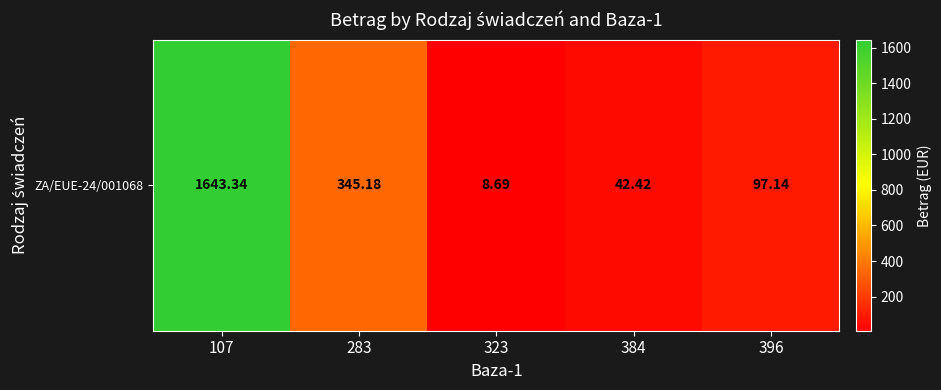

Rank the categories by value from lowest to highest.

323, 384, 396, 283, 107